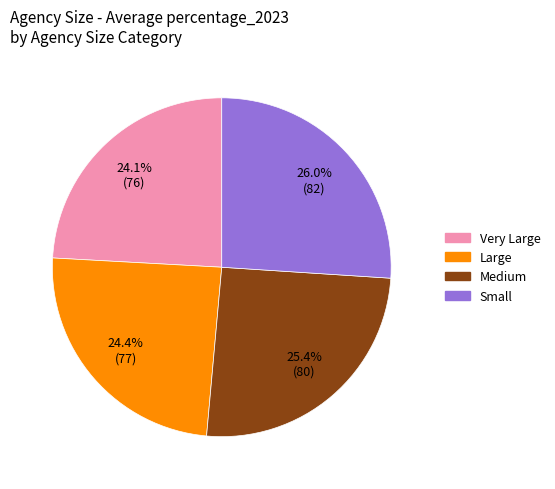

To the nearest percent, what is the combined percentage of Medium and Large?

50%